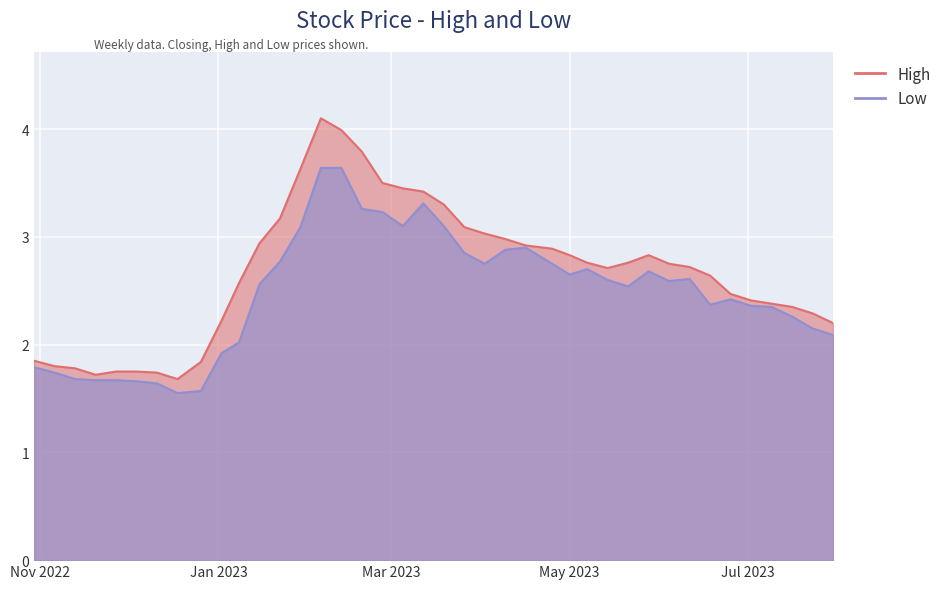

What is the maximum value shown in the chart?

4.1